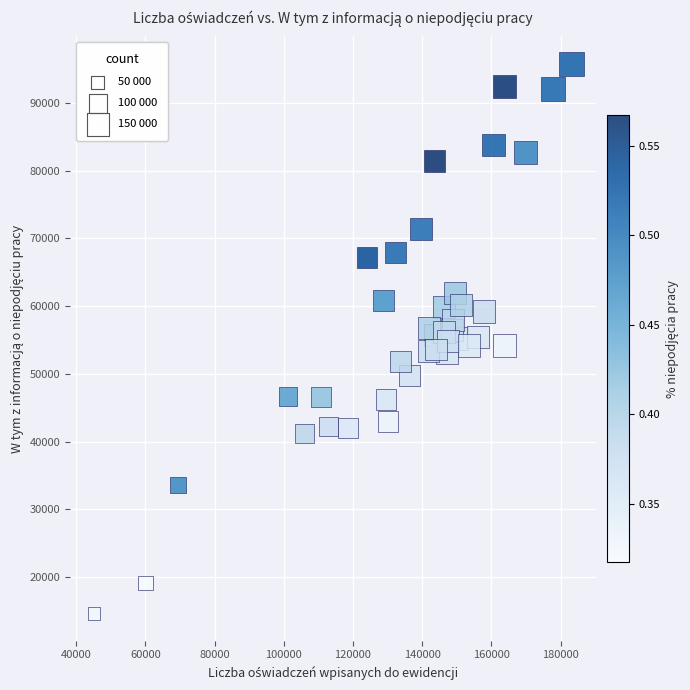

What is the range of Y values (max minus min)?

81104